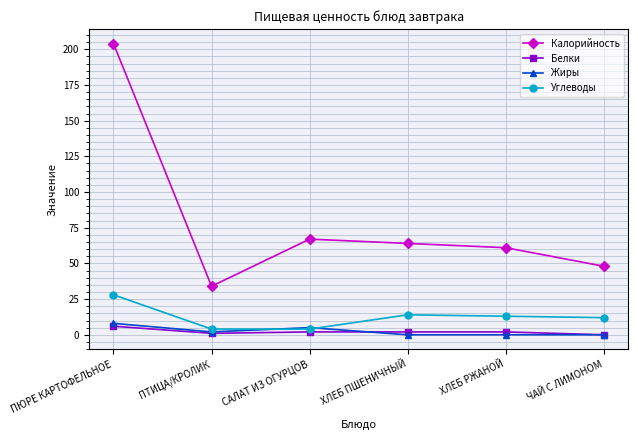

At which category is the sum across all series the highest?

ПЮРЕ КАРТОФЕЛЬНОЕ